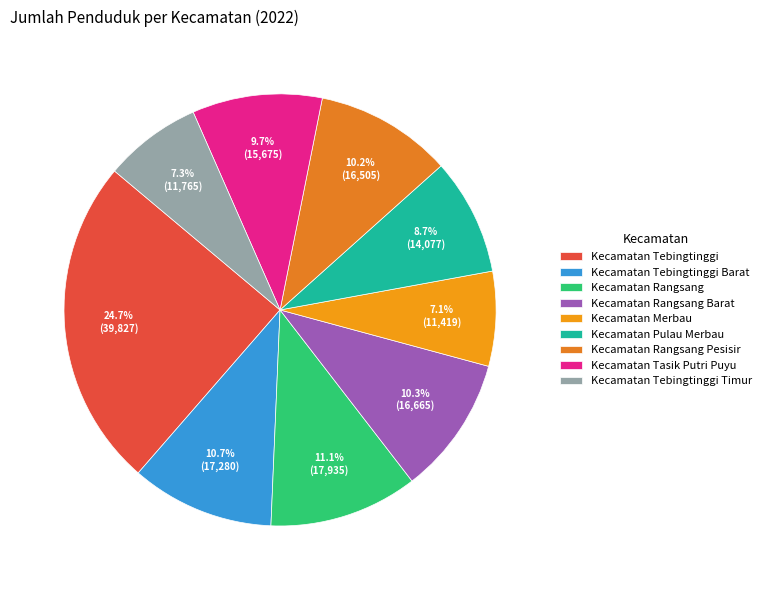

Approximately how many times larger is the value at Kecamatan Rangsang Pesisir compared to Kecamatan Merbau?

1.4